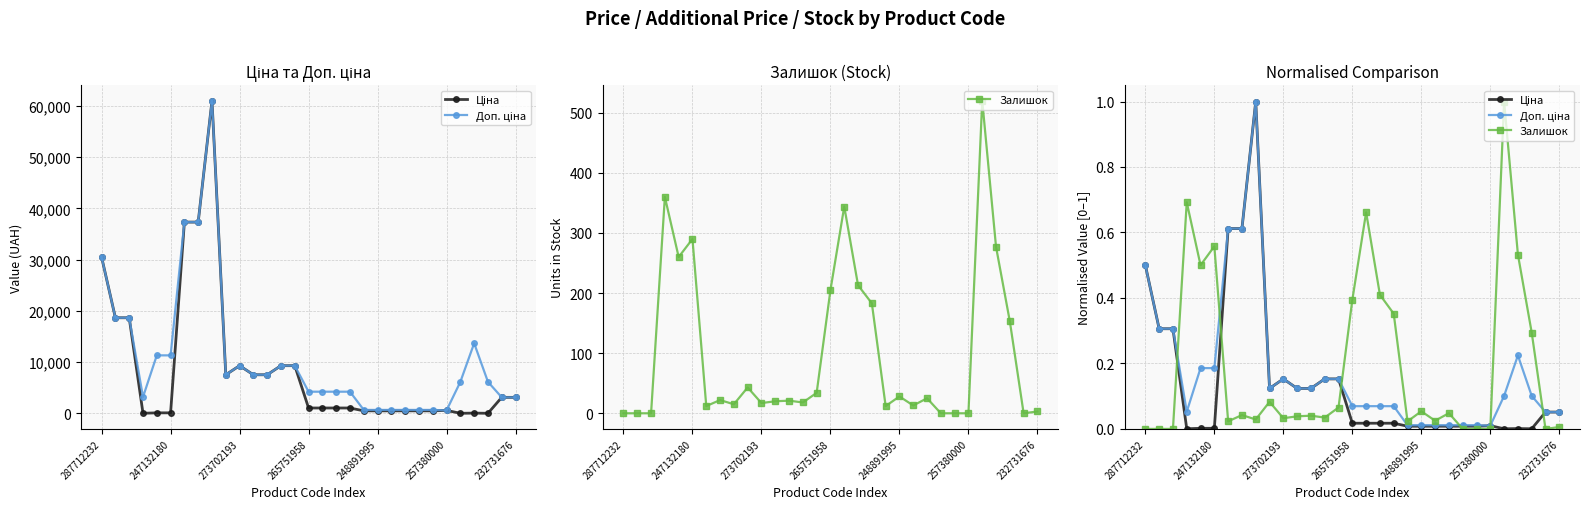

True or false: Ціна and Доп. ціна cross at least once.

False